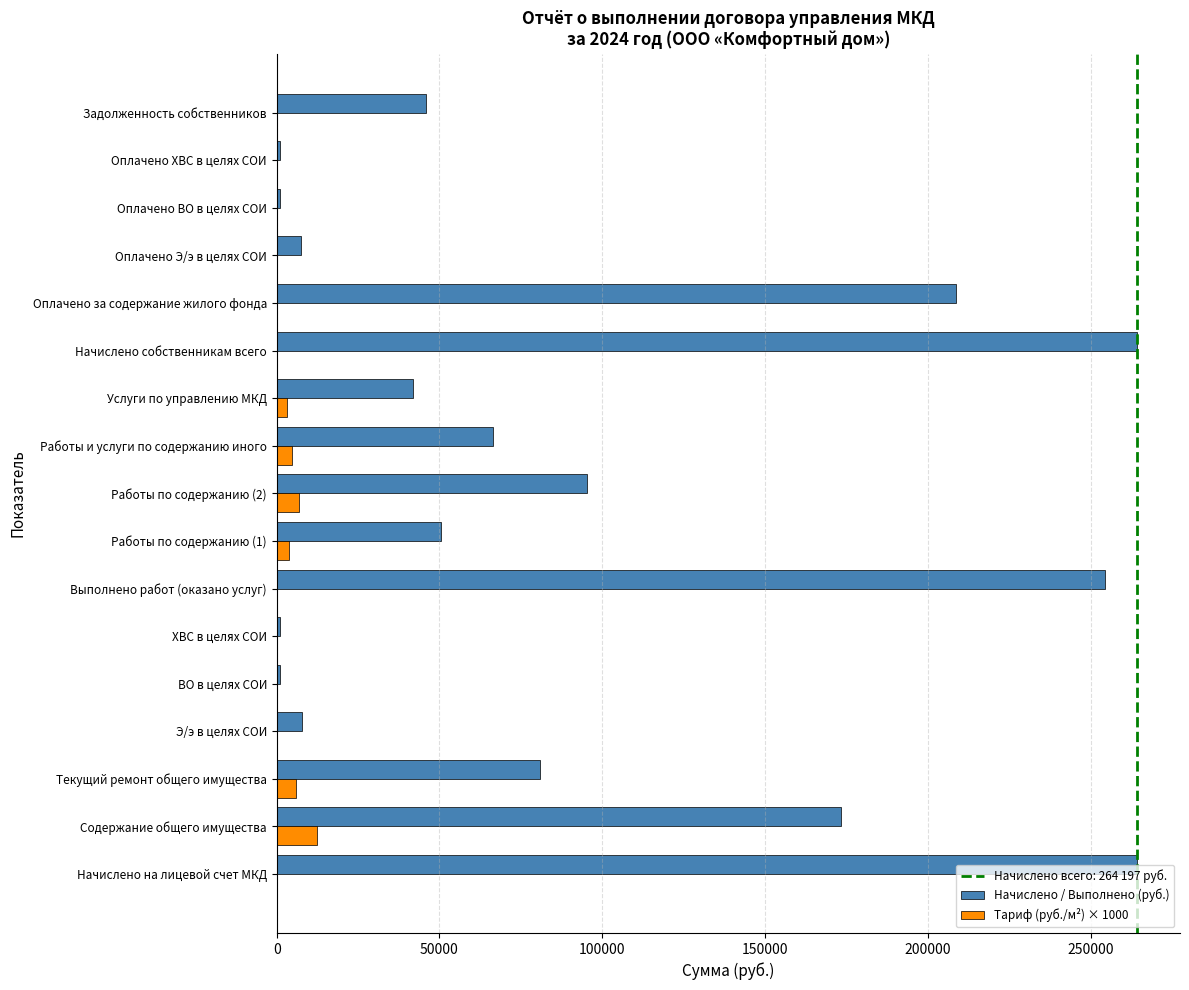

Between Работы по содержанию (1) and Оплачено ХВС в целях СОИ, which series saw the biggest shift?

Начислено / Выполнено (руб.)